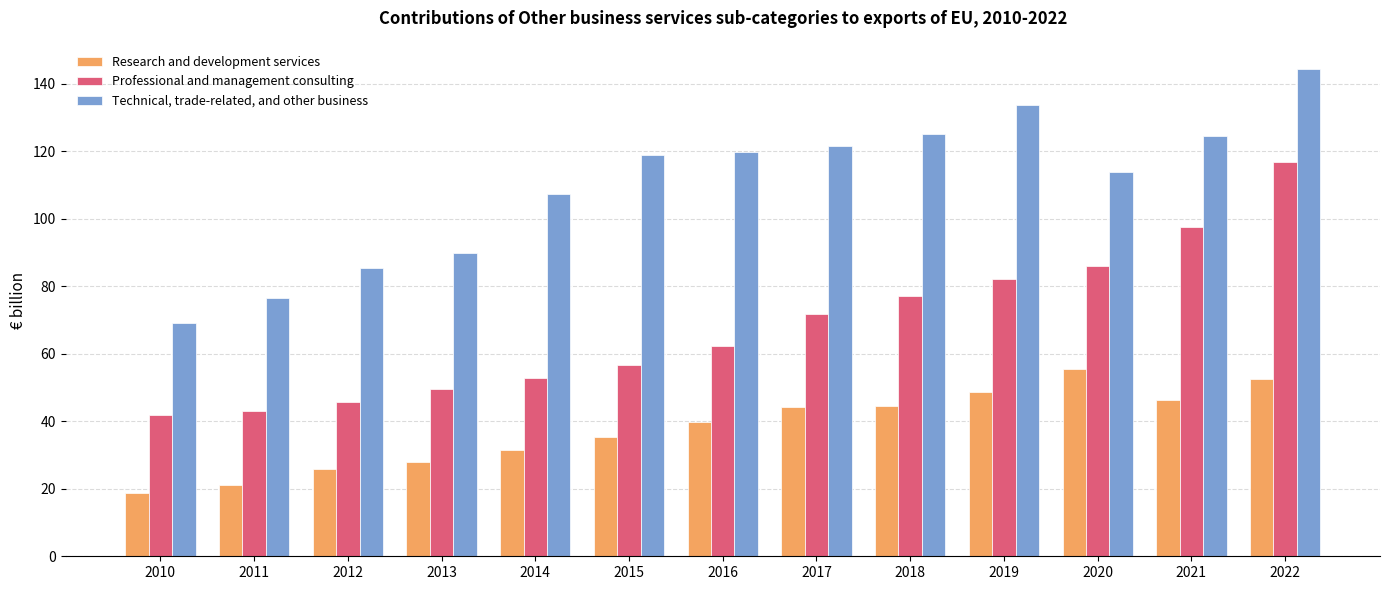

Which series has the largest total across all categories?

Technical, trade-related, and other business